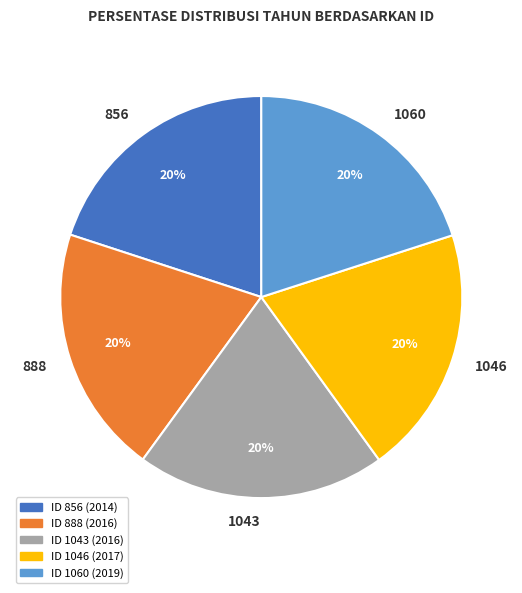

To the nearest percent, what is the combined percentage of 1060 and 1043?

40%